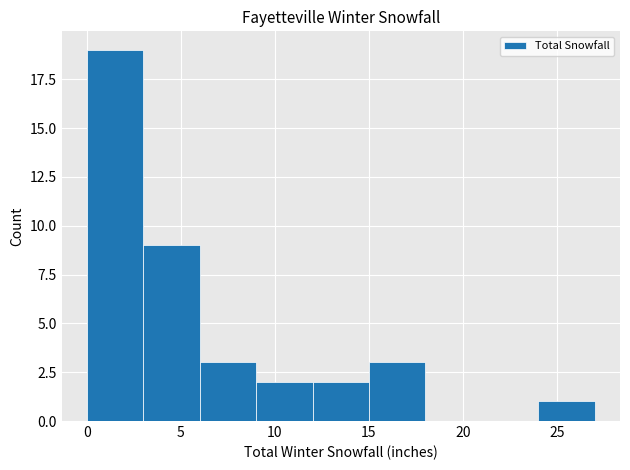

How tall is the bar that spans 9 to 12 on the x-axis? The values are not printed on the chart, so give them approximately, as read against the axis.

2